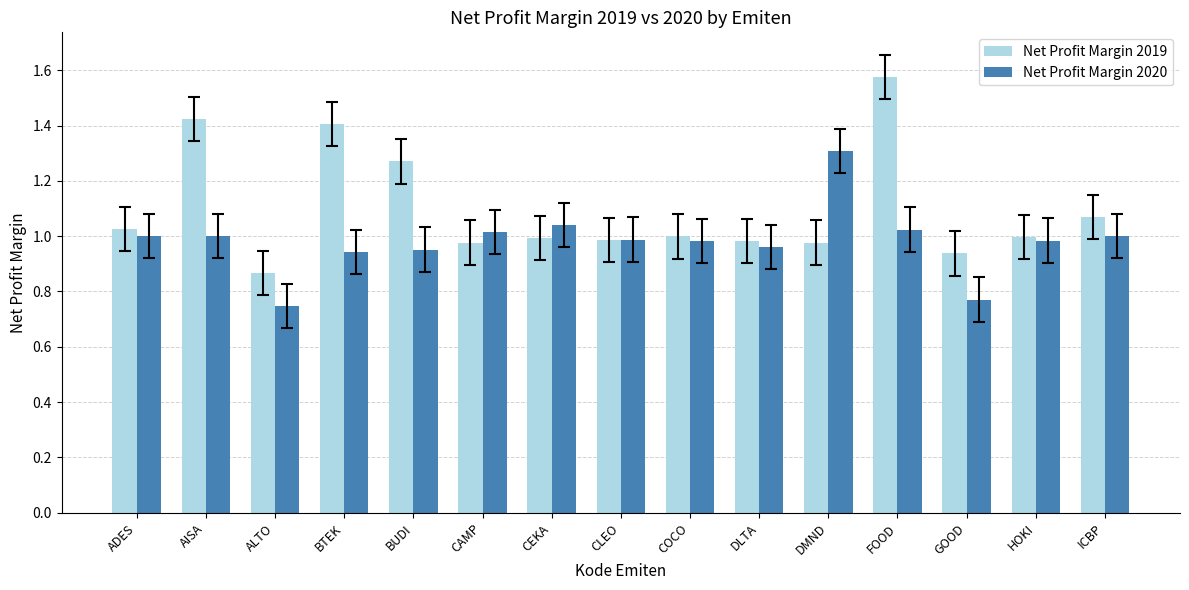

What are all the series names shown in the legend?

Net Profit Margin 2019, Net Profit Margin 2020